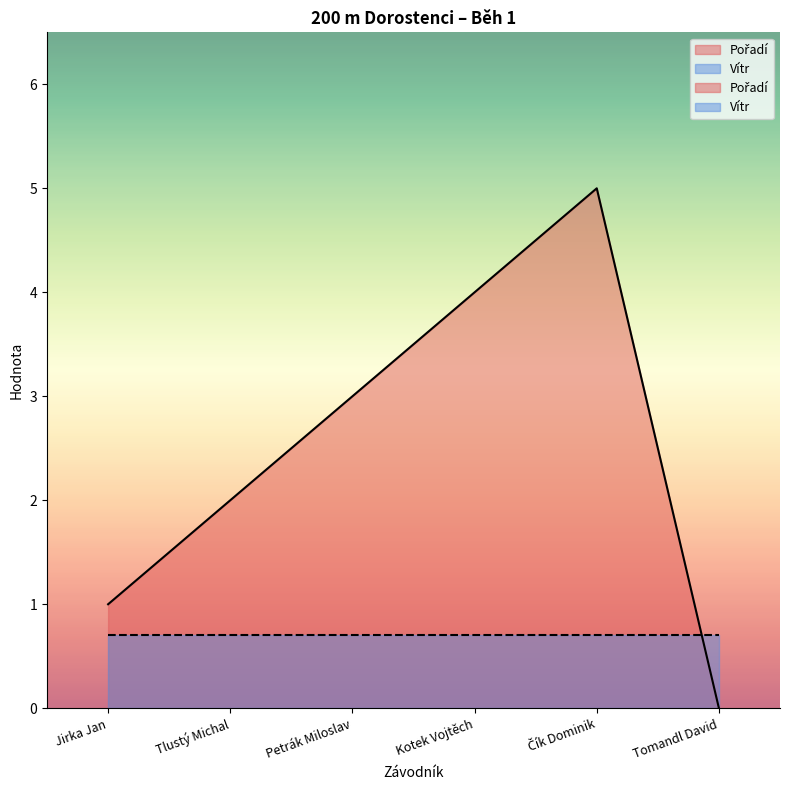

The value at Tomandl David is 0. True or false?

True